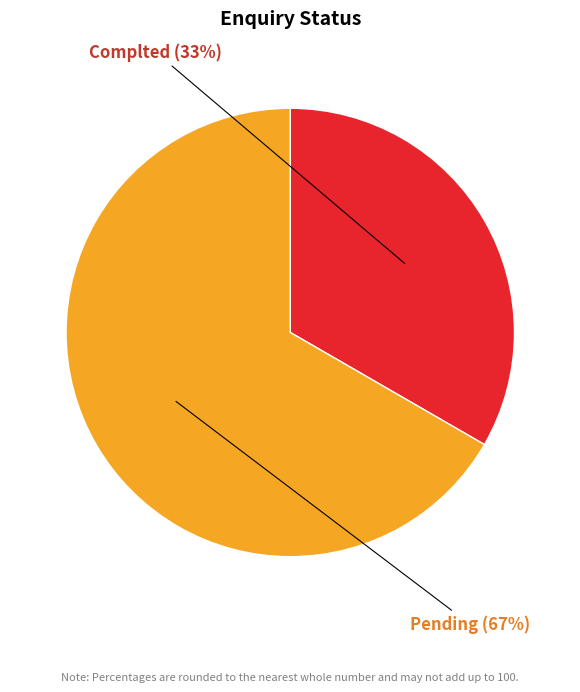

Is there any slice that represents more than half of the pie?

Yes